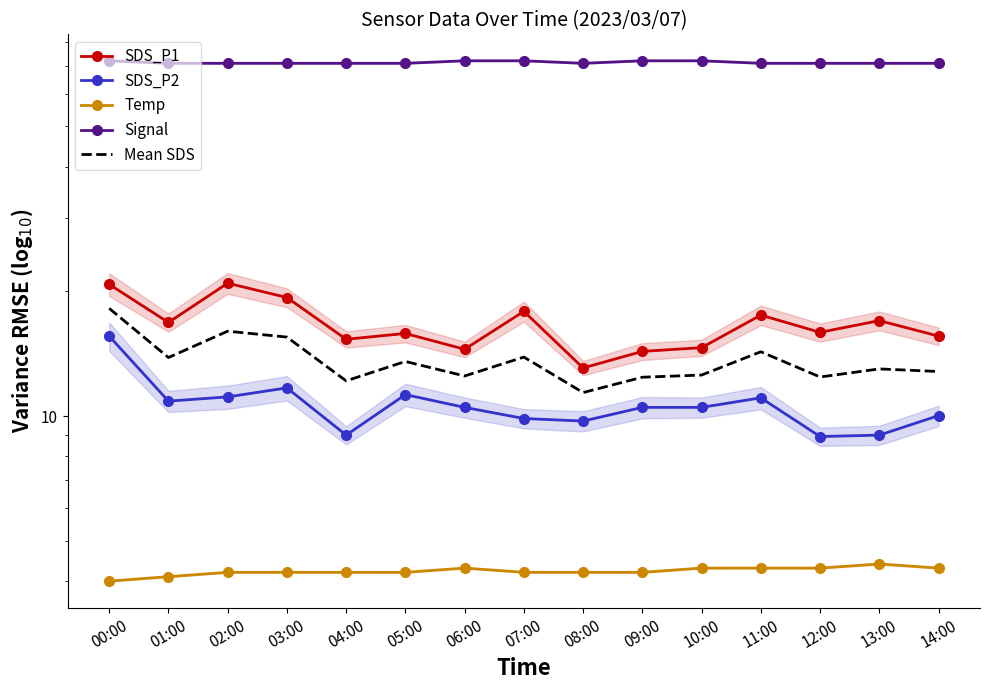

What is the difference between the maximum and minimum values in the Mean SDS series?

6.8